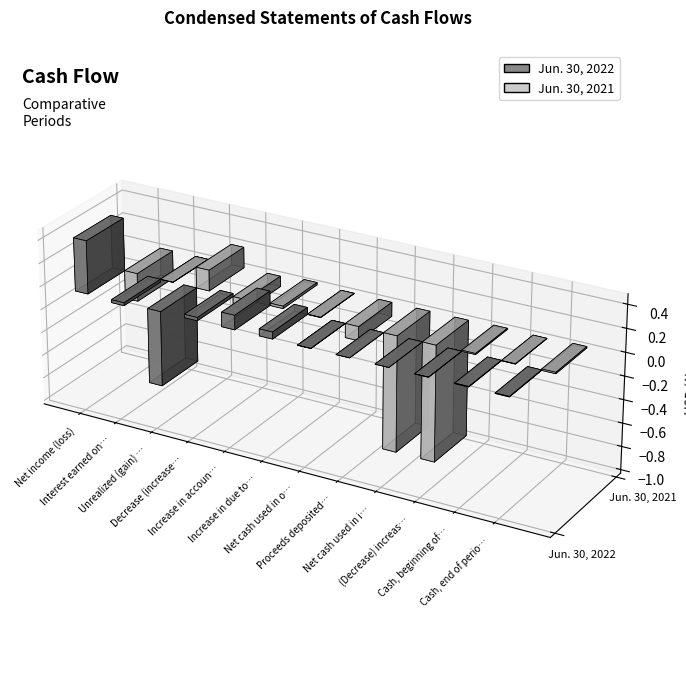

Which series has the widest spread of values?

Jun. 30, 2021